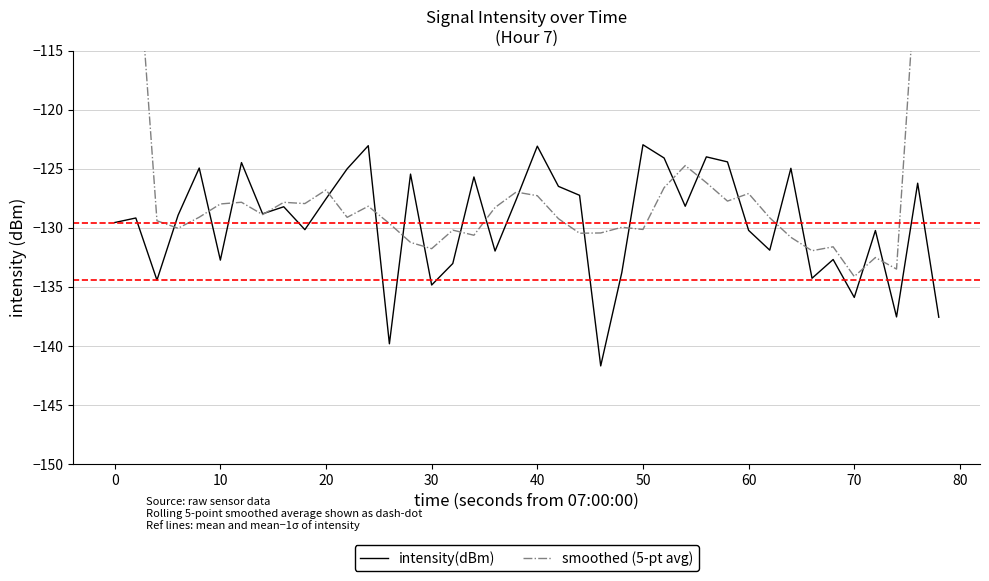

How many series are shown in this chart?

2